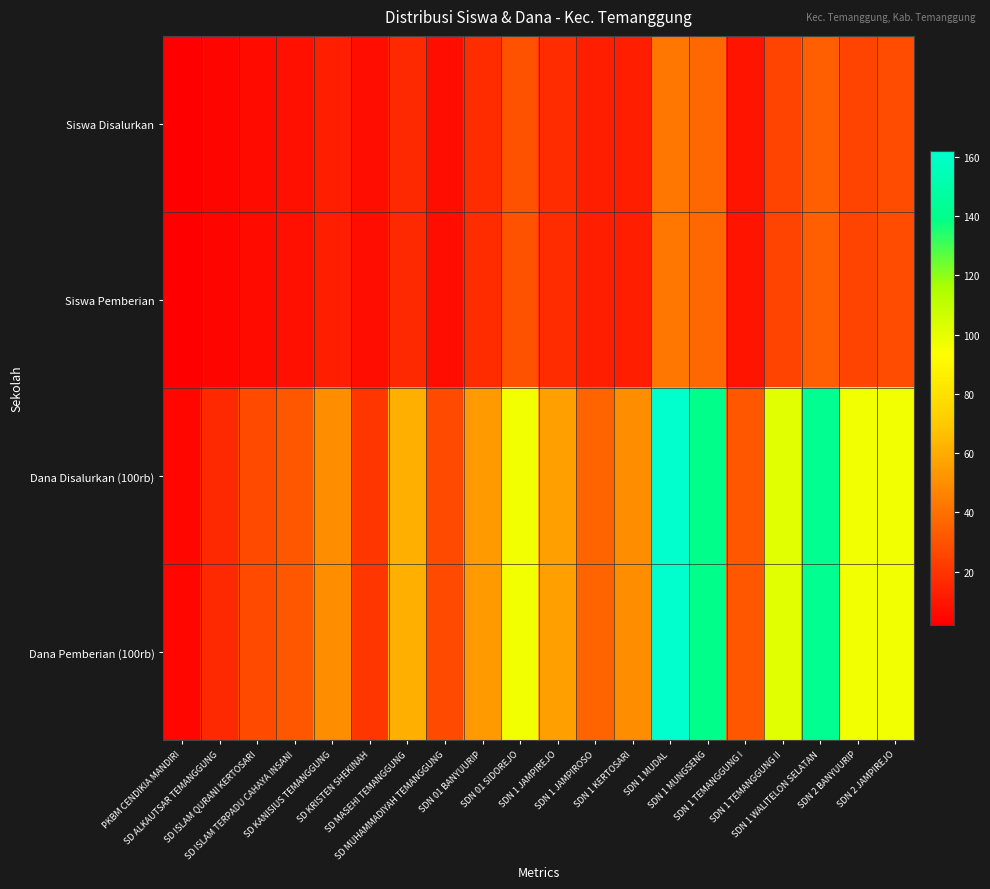

Which series has the widest spread of values?

Dana Disalurkan (100rb)